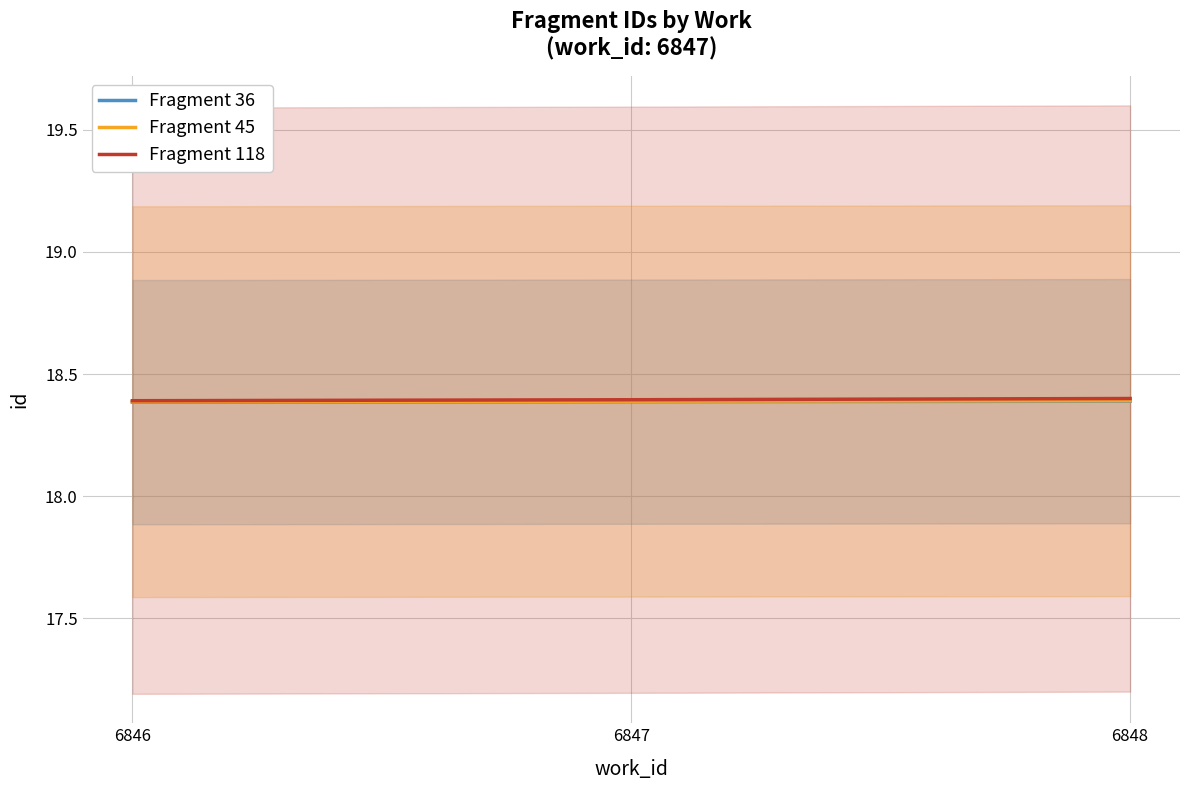

What is the highest value of the Fragment 118 series?

18.4